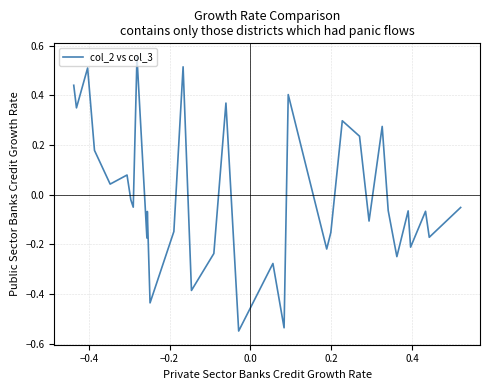

Is this an area chart (filled region under the line)?

No